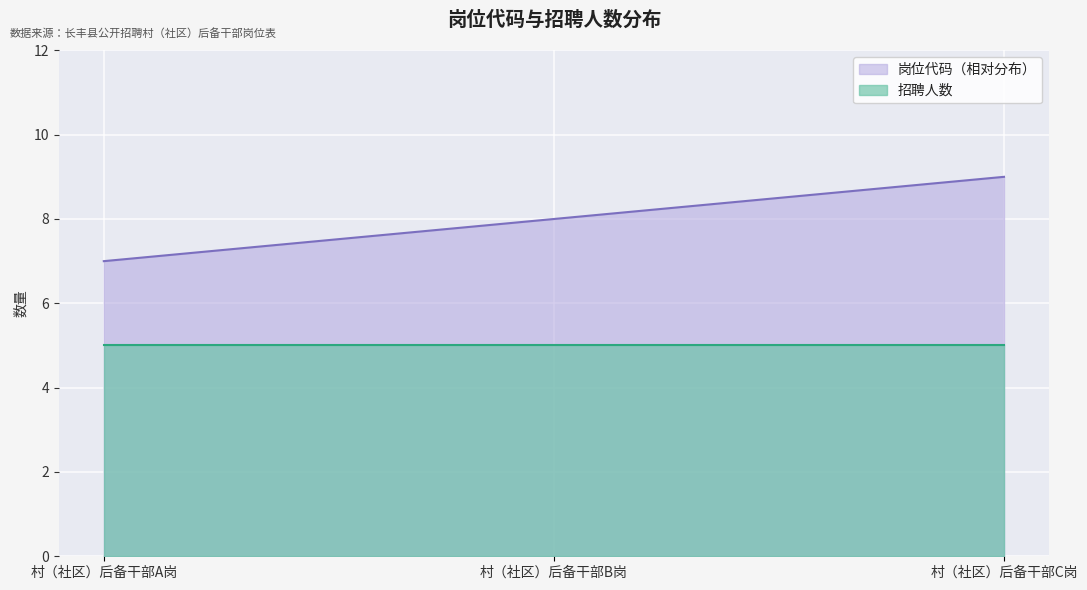

What value does the 岗位代码（相对分布） series have at 村（社区）后备干部B岗?

8